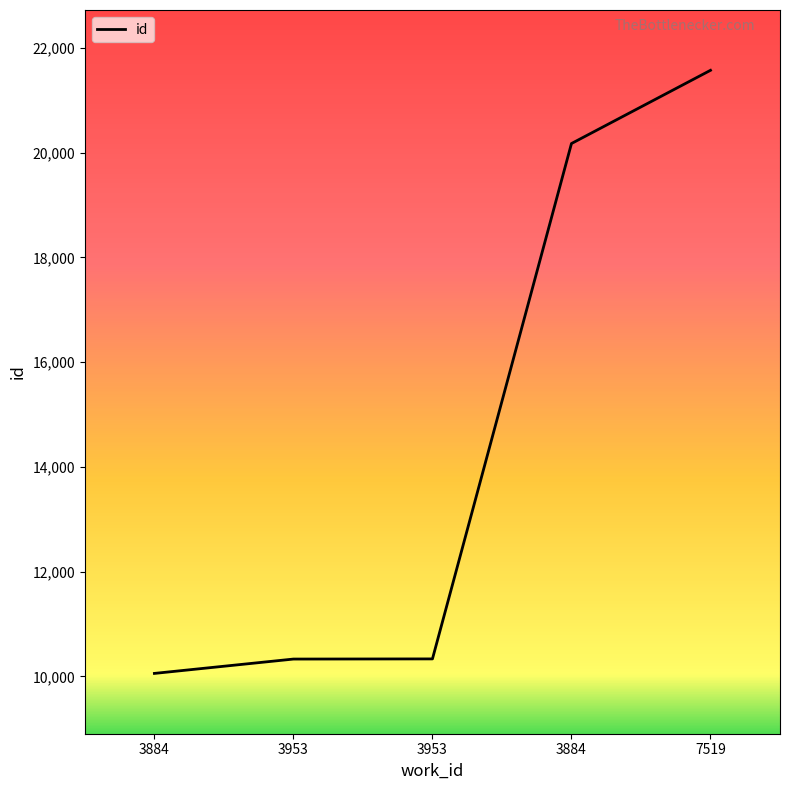

Is this an area chart (filled region under the line)?

No